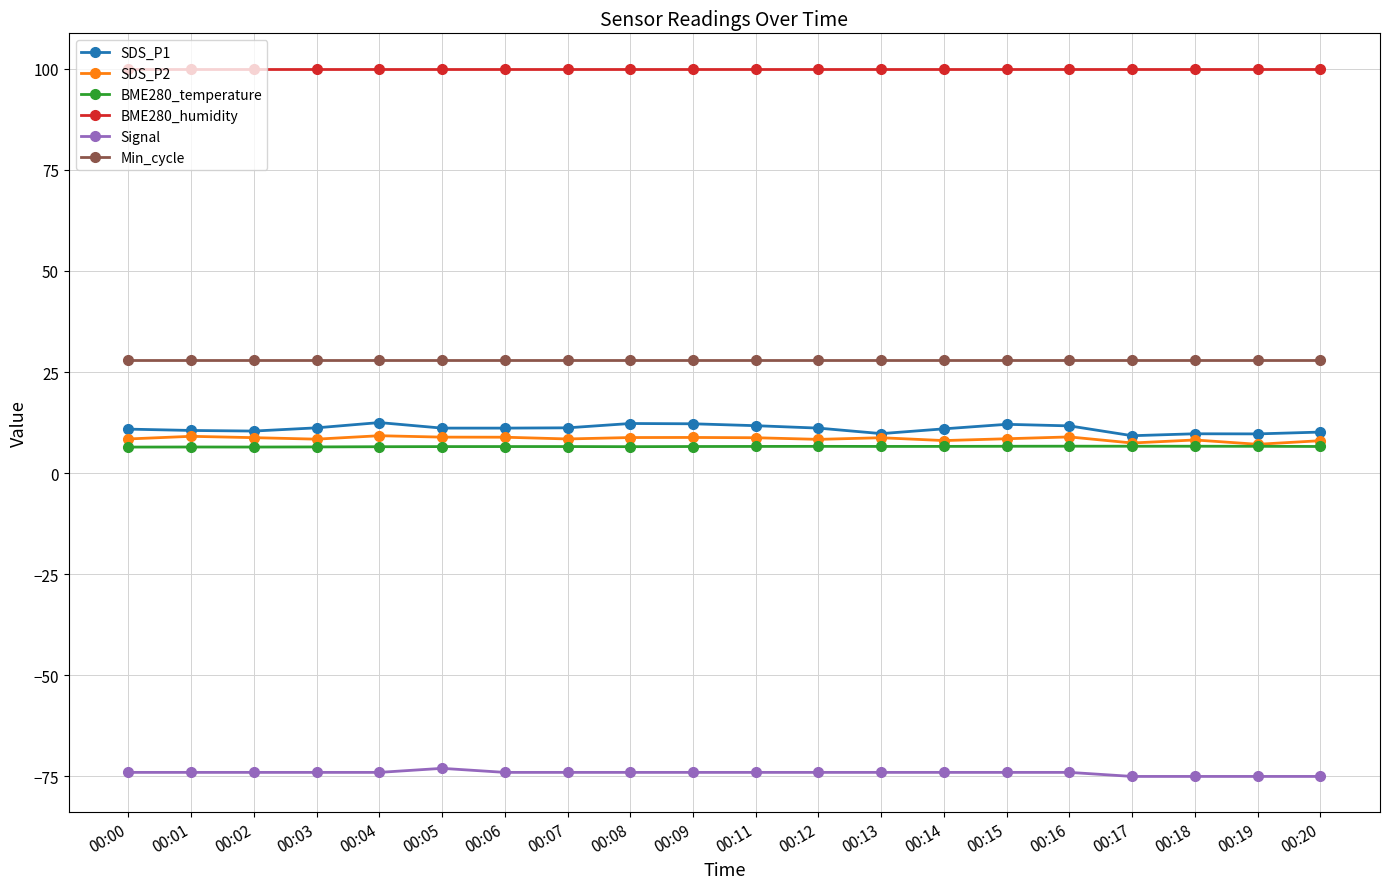

How many distinct data groups are displayed?

6